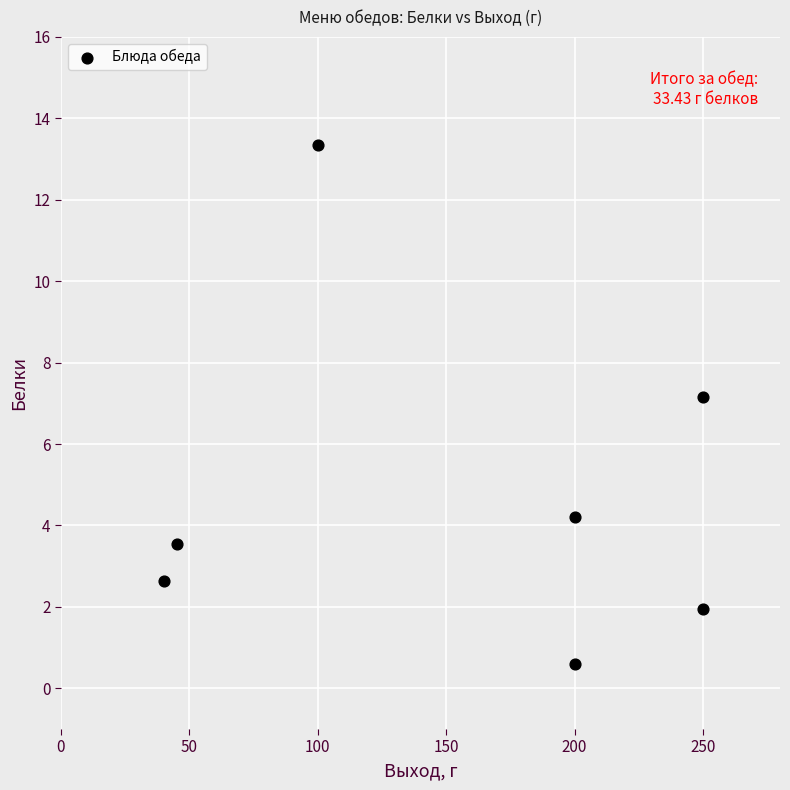

What is the range of X values (max minus min)?

210.0